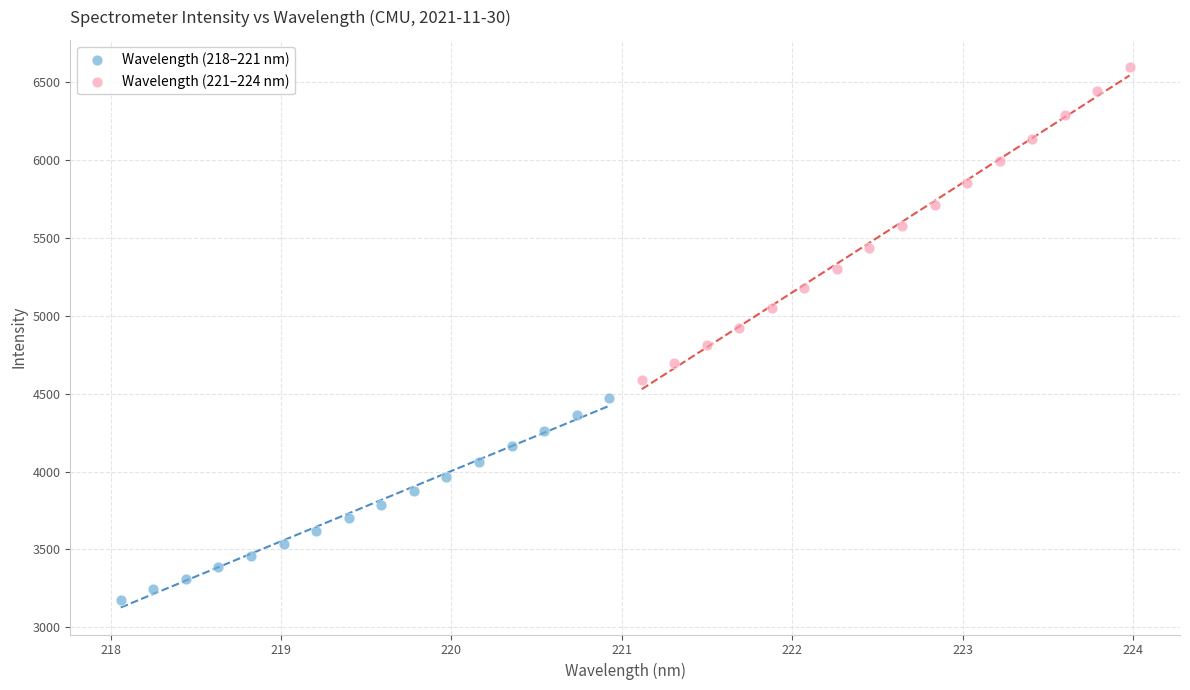

Which series has the largest Y range (max minus min)?

Wavelength (221–224 nm)